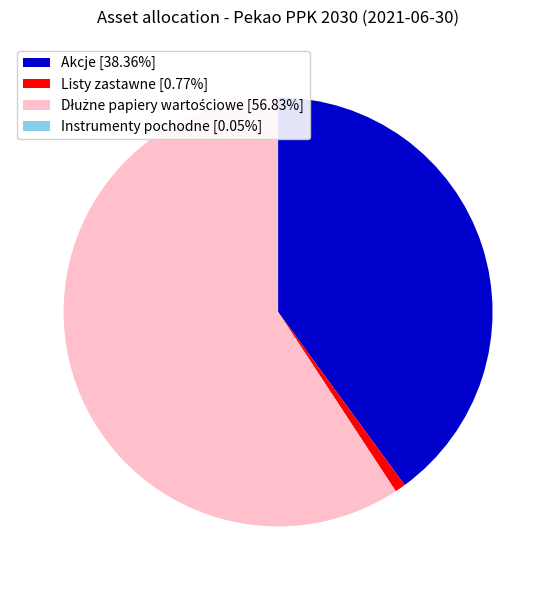

Is there a majority slice in this chart?

Yes